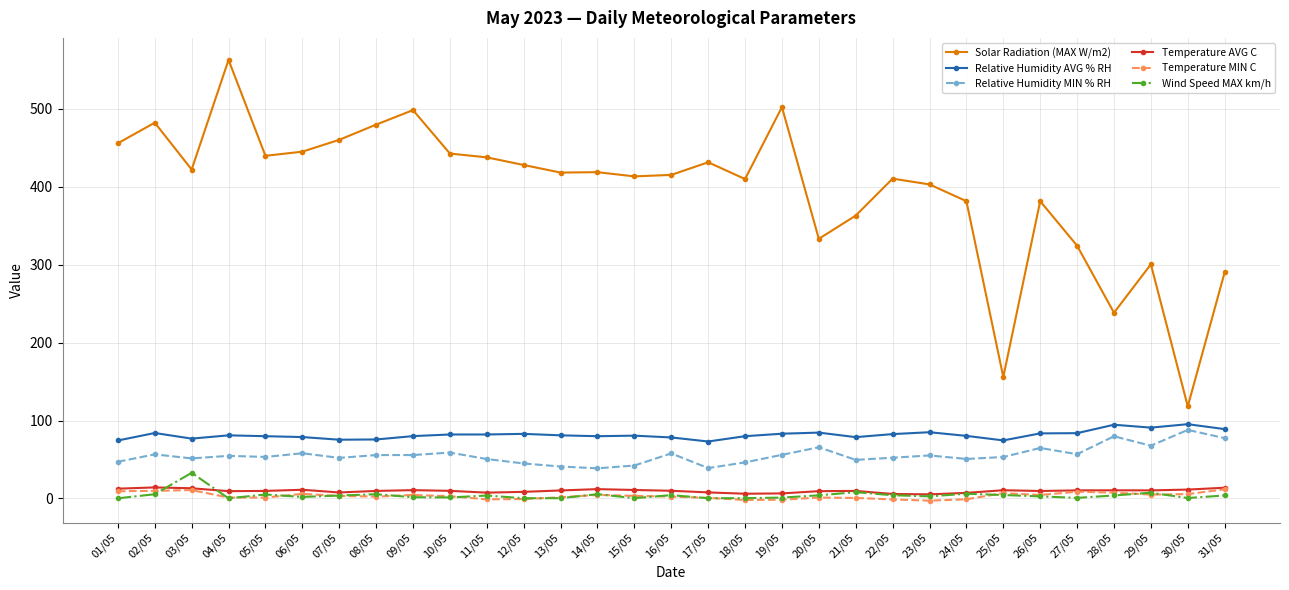

What is the smallest value displayed?

-2.8